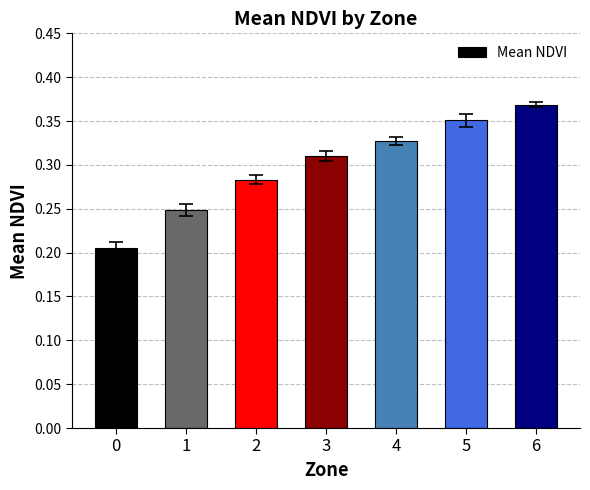

The value at 4 is 0.2. True or false?

False